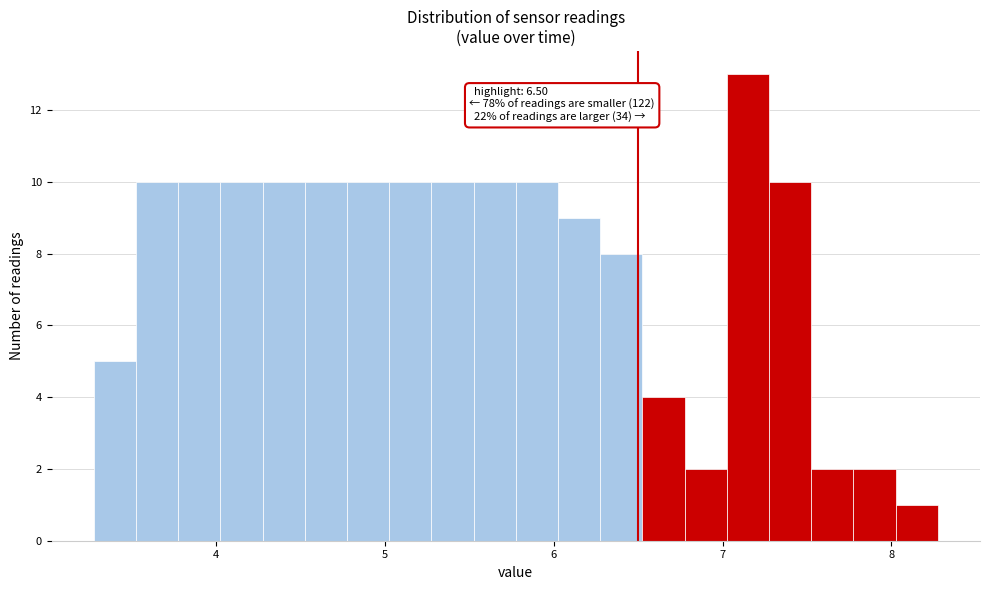

Around what value on the x-axis is the tallest bar? Give the approximate position of its centre, as read against the axis.

7.2